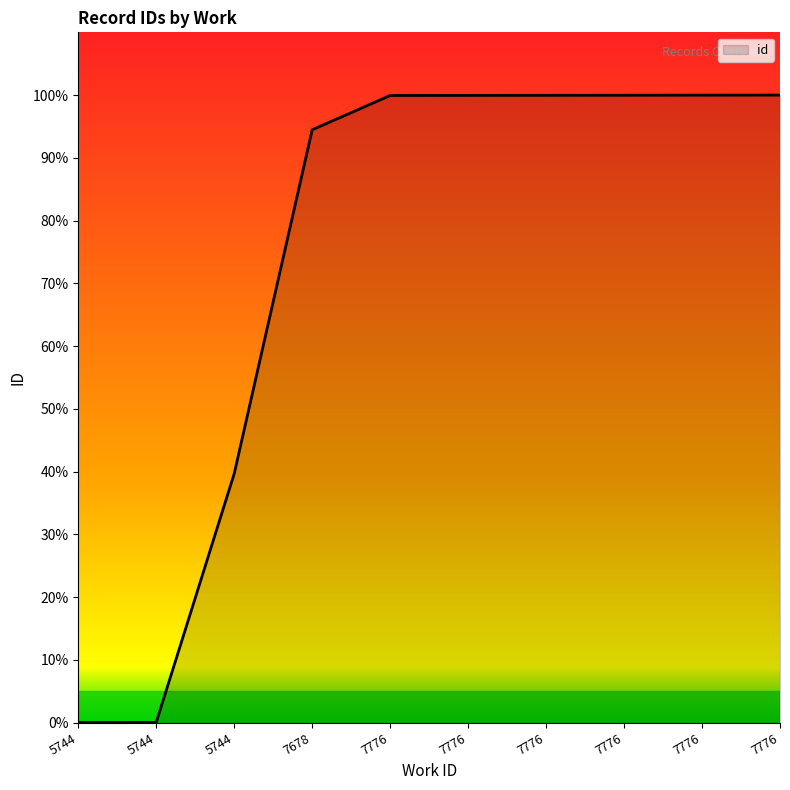

Which label corresponds to the smallest value in the chart?

5744